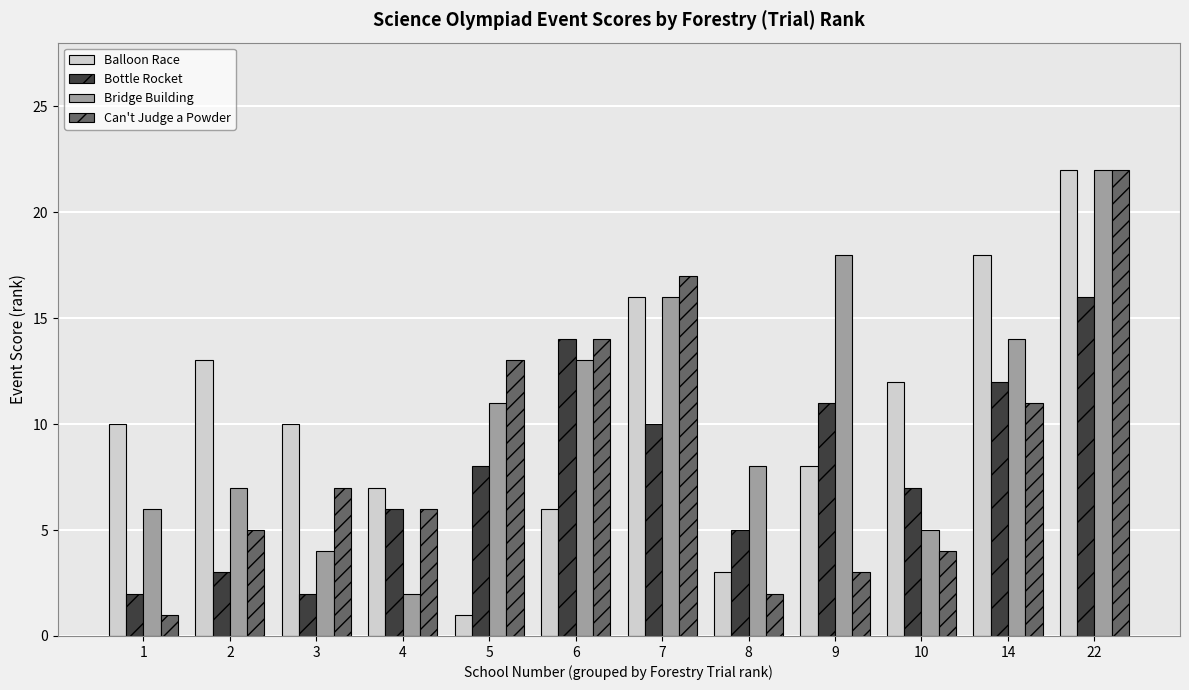

Rank the categories by Can't Judge a Powder value from lowest to highest.

1, 8, 9, 10, 2, 4, 3, 14, 5, 6, 7, 22